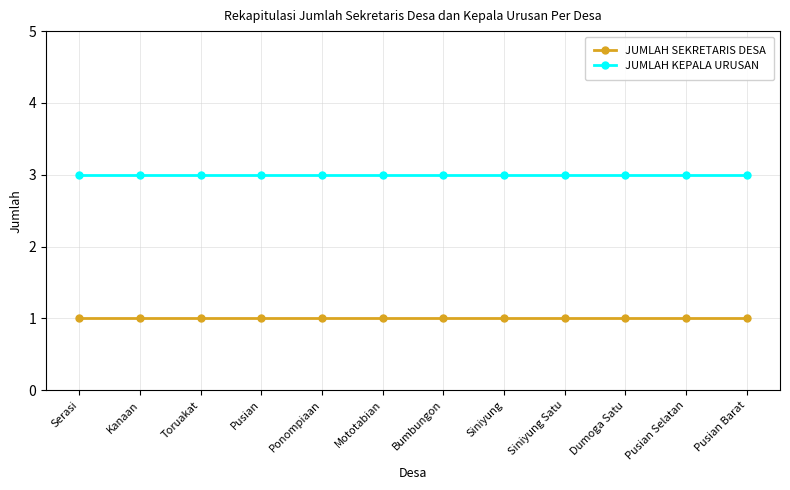

At how many categories does at least one series exceed 1?

12